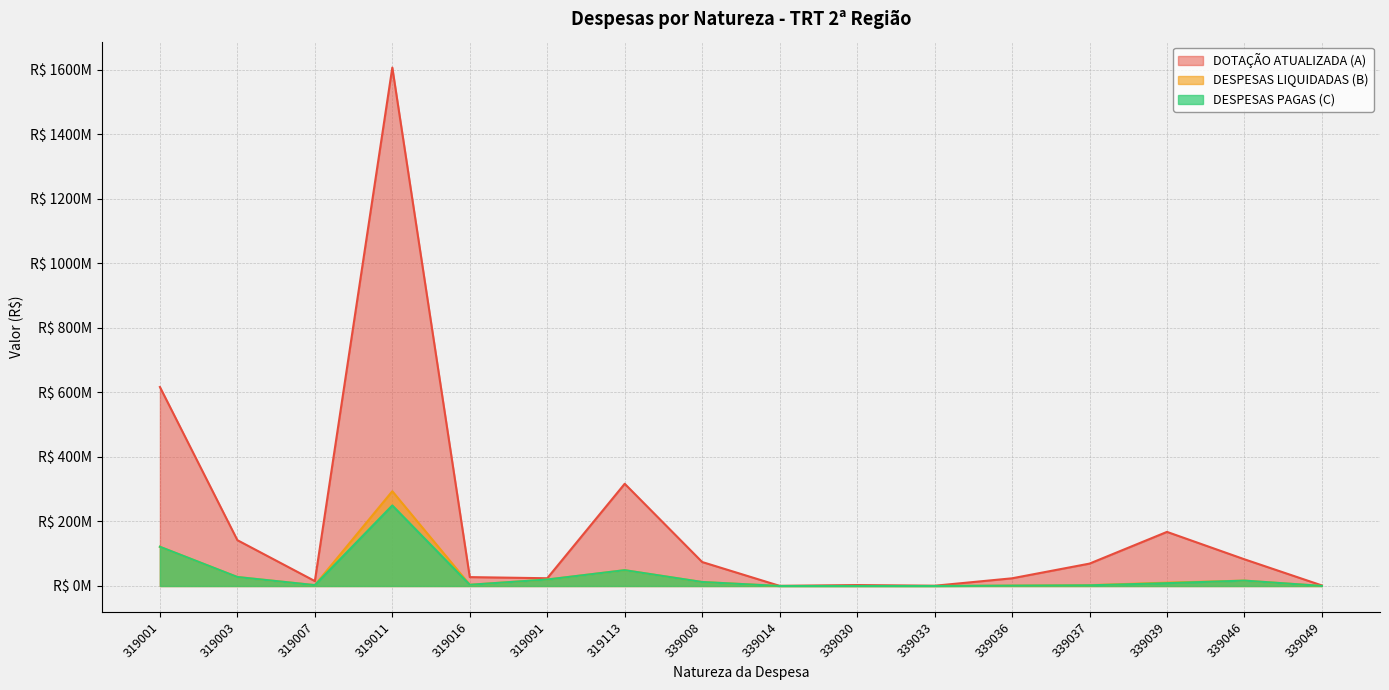

List the labels in order of DESPESAS PAGAS (C) value, smallest first.

339033, 339014, 339030, 339049, 339036, 339037, 319007, 319016, 339039, 339008, 339046, 319091, 319003, 319113, 319001, 319011